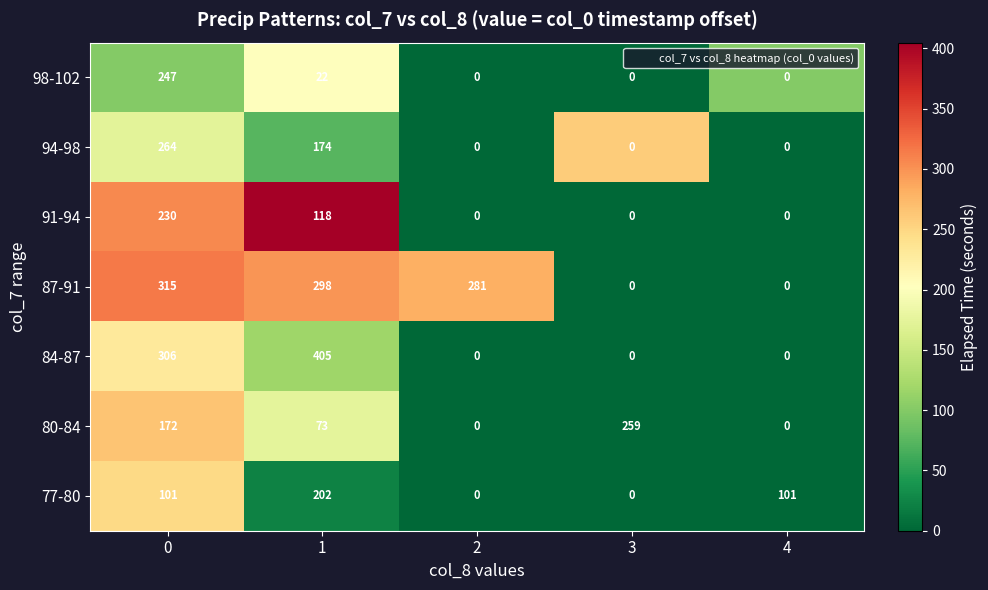

What is the difference between the highest and lowest values at 1?

382.3